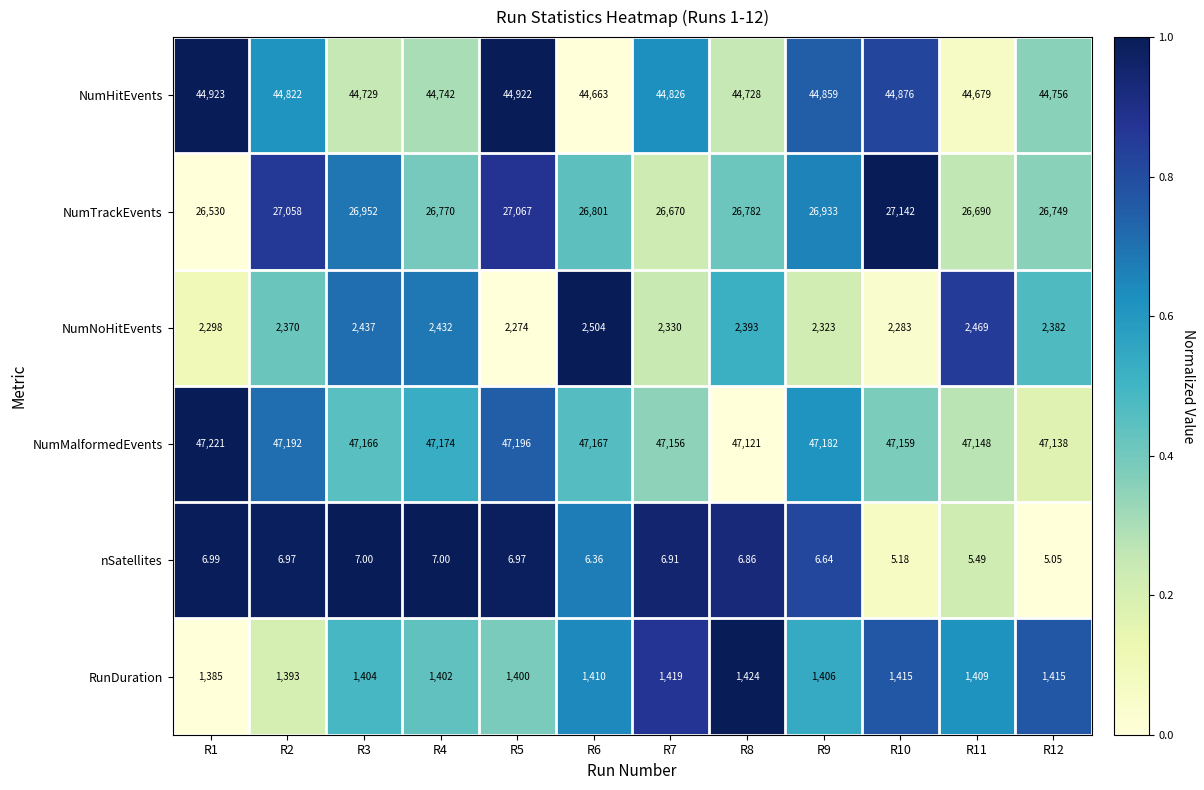

Which series has the widest spread of values?

NumTrackEvents